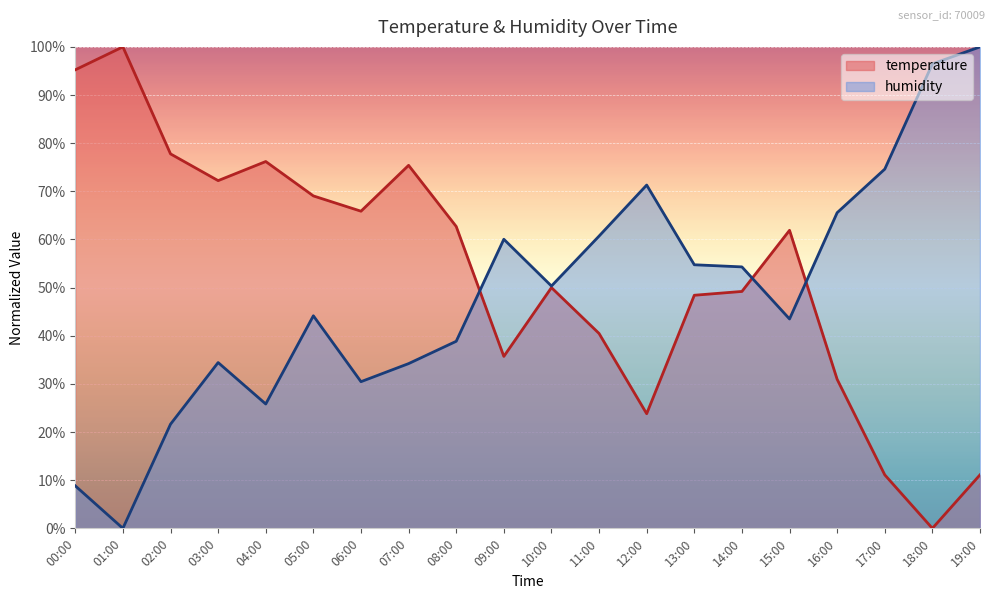

What is the difference between the humidity values at 18:00 and 14:00?

42.2